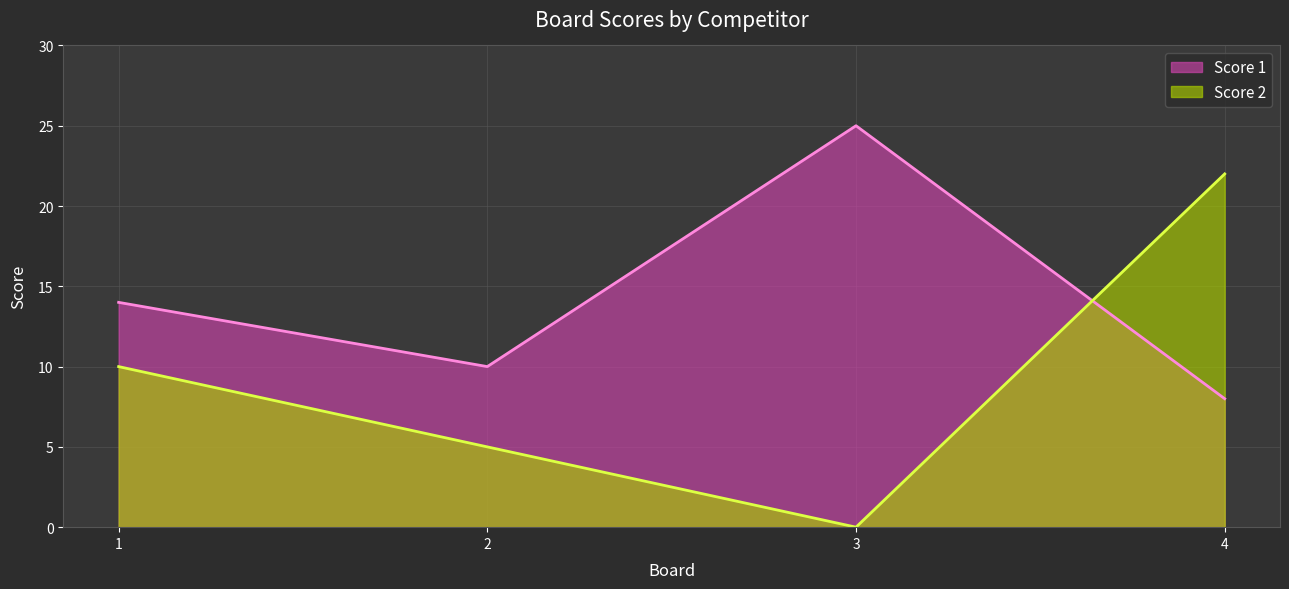

What is the value of the Score 1 point at the 4th from the left?

8